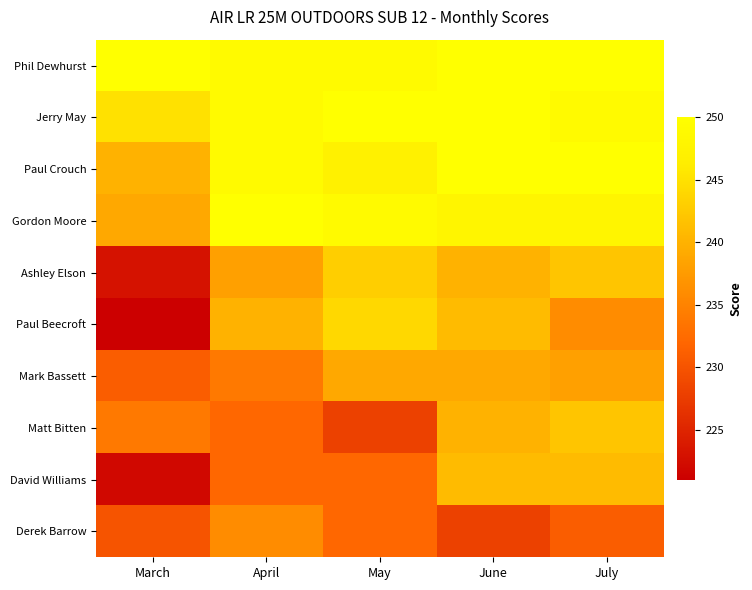

At how many categories does at least one series exceed 239?

5